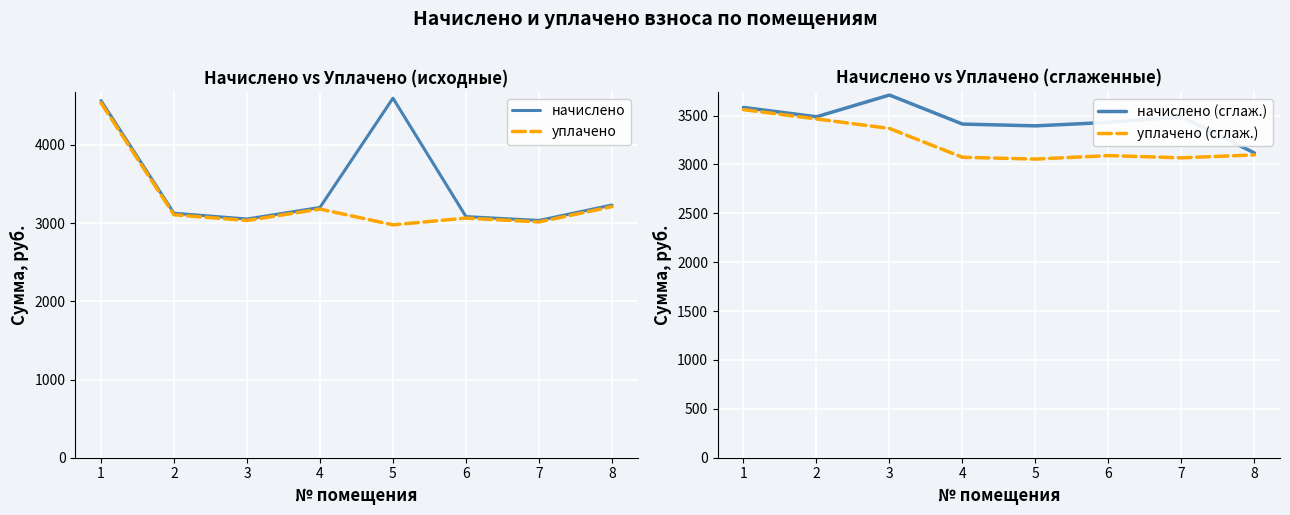

Which series has the largest range (max minus min)?

начислено